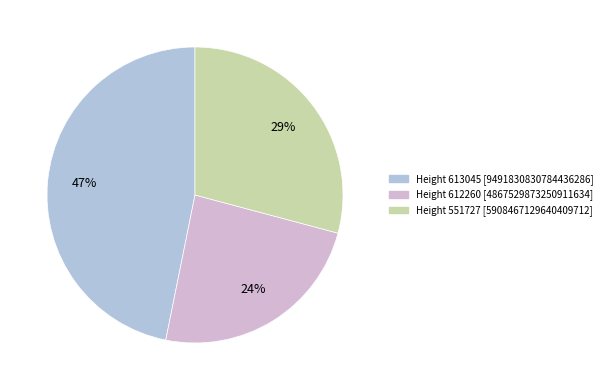

To the nearest percent, what is the difference between the Height 612260 and Height 551727 slice percentages?

5%